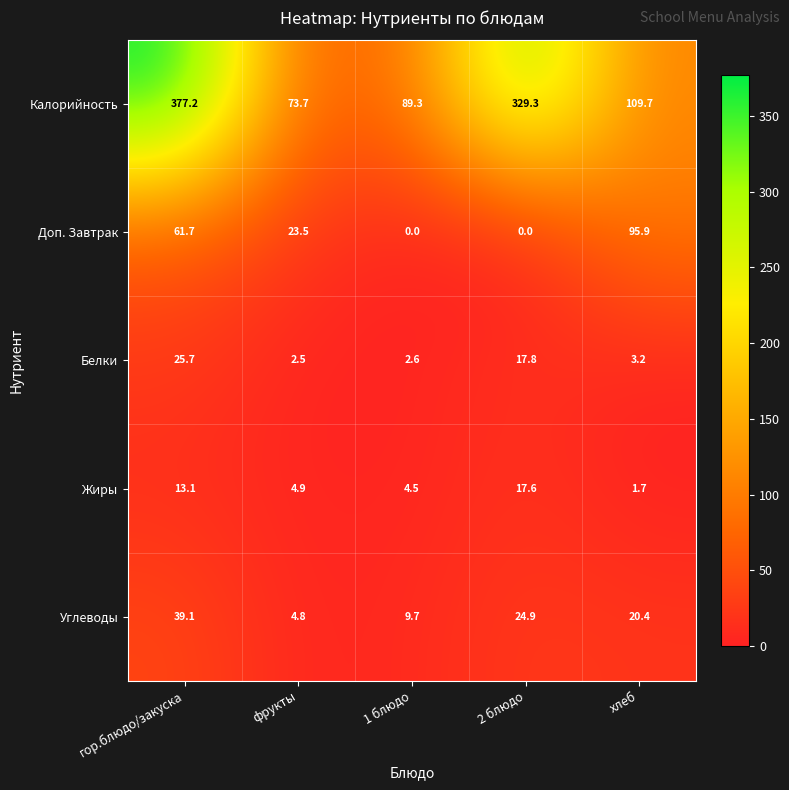

What is the difference between the maximum and second lowest values in the Жиры series?

13.1